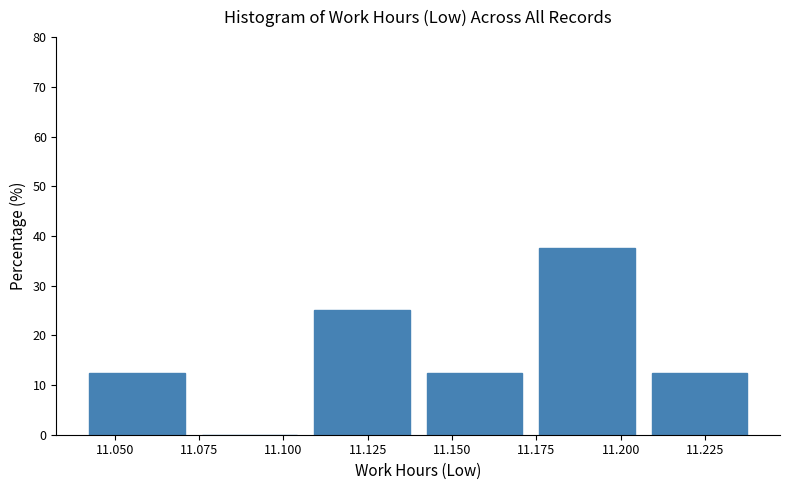

Reading left to right, transcribe this chart: for each bar, give the range it covers on the x-axis and its height. Neither the bar edges nor the heights are printed on the chart, so give them approximately, as read against the axes.

11.040 to 11.075: 13
11.075 to 11.105: 0
11.105 to 11.140: 25
11.140 to 11.175: 13
11.175 to 11.205: 38
11.205 to 11.240: 13